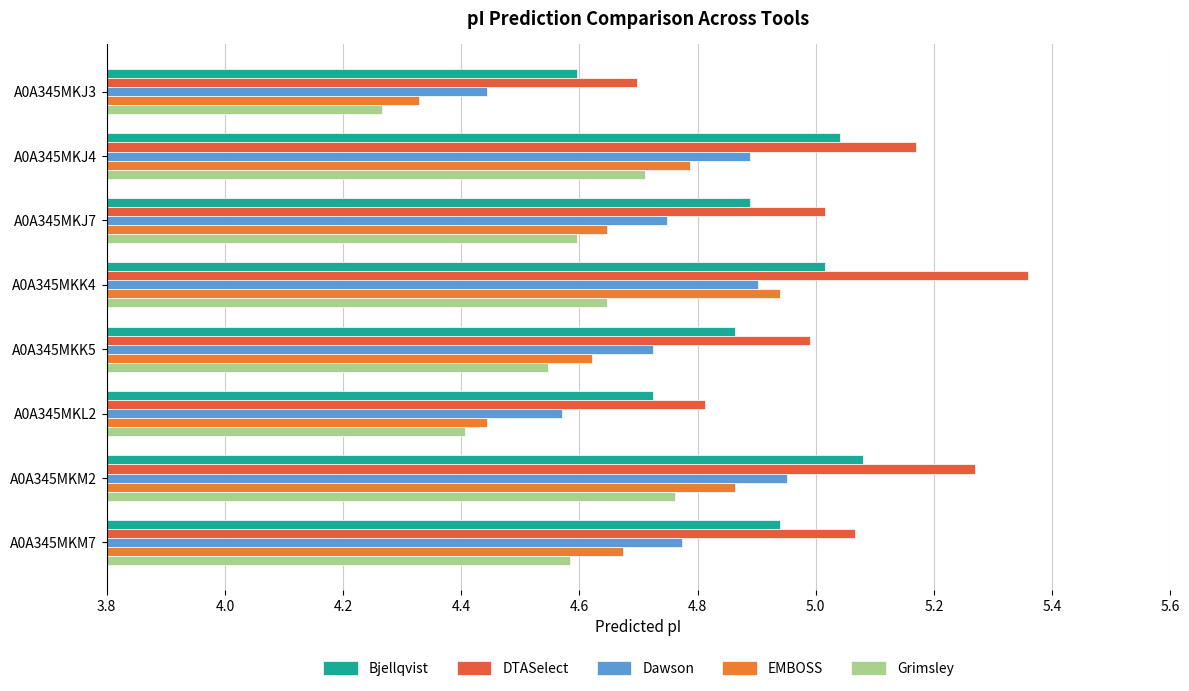

Which series has the largest range (max minus min)?

DTASelect